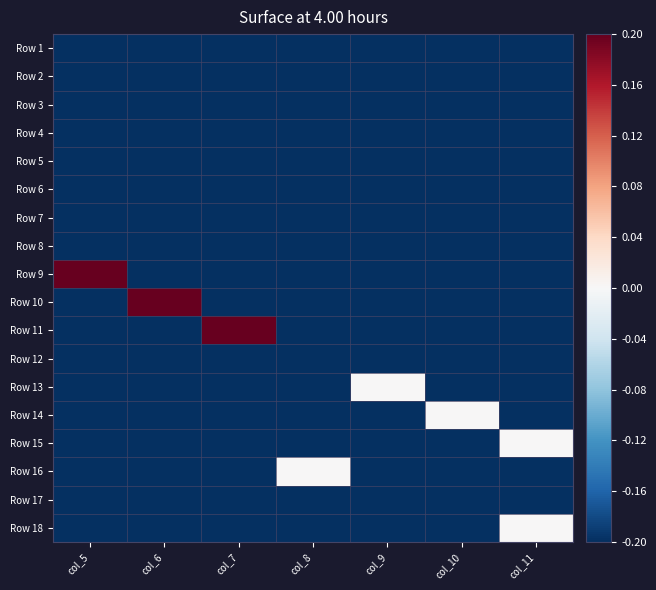

Reading left to right, what are all the values shown in this chart?

Row 1: col_5=-0.2	col_6=-0.2	col_7=-0.2	col_8=-0.2	col_9=-0.2	col_10=-0.2	col_11=-0.2
Row 2: col_5=-0.2	col_6=-0.2	col_7=-0.2	col_8=-0.2	col_9=-0.2	col_10=-0.2	col_11=-0.2
Row 3: col_5=-0.2	col_6=-0.2	col_7=-0.2	col_8=-0.2	col_9=-0.2	col_10=-0.2	col_11=-0.2
Row 4: col_5=-0.2	col_6=-0.2	col_7=-0.2	col_8=-0.2	col_9=-0.2	col_10=-0.2	col_11=-0.2
Row 5: col_5=-0.2	col_6=-0.2	col_7=-0.2	col_8=-0.2	col_9=-0.2	col_10=-0.2	col_11=-0.2
Row 6: col_5=-0.2	col_6=-0.2	col_7=-0.2	col_8=-0.2	col_9=-0.2	col_10=-0.2	col_11=-0.2
Row 7: col_5=-0.2	col_6=-0.2	col_7=-0.2	col_8=-0.2	col_9=-0.2	col_10=-0.2	col_11=-0.2
Row 8: col_5=-0.2	col_6=-0.2	col_7=-0.2	col_8=-0.2	col_9=-0.2	col_10=-0.2	col_11=-0.2
Row 9: col_5=0.2	col_6=-0.2	col_7=-0.2	col_8=-0.2	col_9=-0.2	col_10=-0.2	col_11=-0.2
Row 10: col_5=-0.2	col_6=0.2	col_7=-0.2	col_8=-0.2	col_9=-0.2	col_10=-0.2	col_11=-0.2
Row 11: col_5=-0.2	col_6=-0.2	col_7=0.2	col_8=-0.2	col_9=-0.2	col_10=-0.2	col_11=-0.2
Row 12: col_5=-0.2	col_6=-0.2	col_7=-0.2	col_8=-0.2	col_9=-0.2	col_10=-0.2	col_11=-0.2
Row 13: col_5=-0.2	col_6=-0.2	col_7=-0.2	col_8=-0.2	col_9=0.0	col_10=-0.2	col_11=-0.2
Row 14: col_5=-0.2	col_6=-0.2	col_7=-0.2	col_8=-0.2	col_9=-0.2	col_10=0.0	col_11=-0.2
Row 15: col_5=-0.2	col_6=-0.2	col_7=-0.2	col_8=-0.2	col_9=-0.2	col_10=-0.2	col_11=0.0
Row 16: col_5=-0.2	col_6=-0.2	col_7=-0.2	col_8=0.0	col_9=-0.2	col_10=-0.2	col_11=-0.2
Row 17: col_5=-0.2	col_6=-0.2	col_7=-0.2	col_8=-0.2	col_9=-0.2	col_10=-0.2	col_11=-0.2
Row 18: col_5=-0.2	col_6=-0.2	col_7=-0.2	col_8=-0.2	col_9=-0.2	col_10=-0.2	col_11=0.0